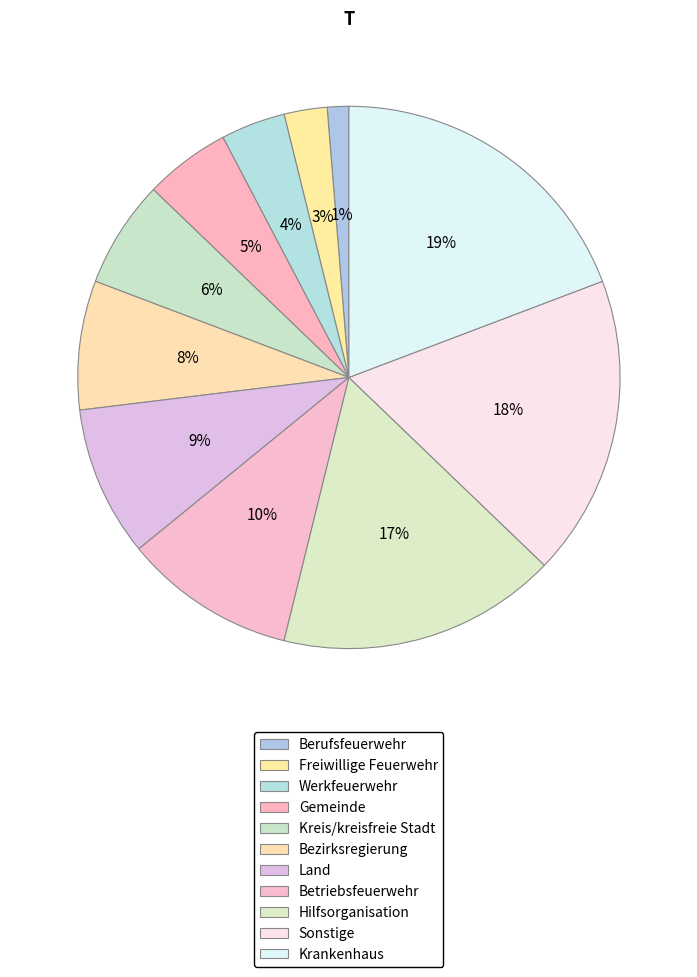

To the nearest percent, what is the difference between the Betriebsfeuerwehr and Land slice percentages?

1%